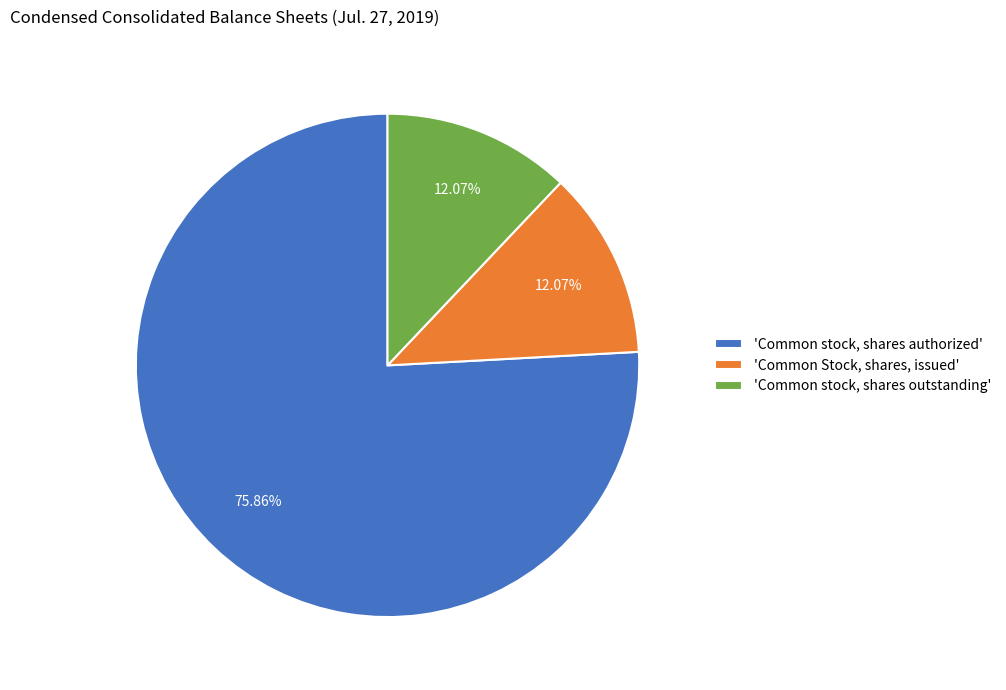

Which slice represents more than half of the pie?

'Common stock, shares authorized'